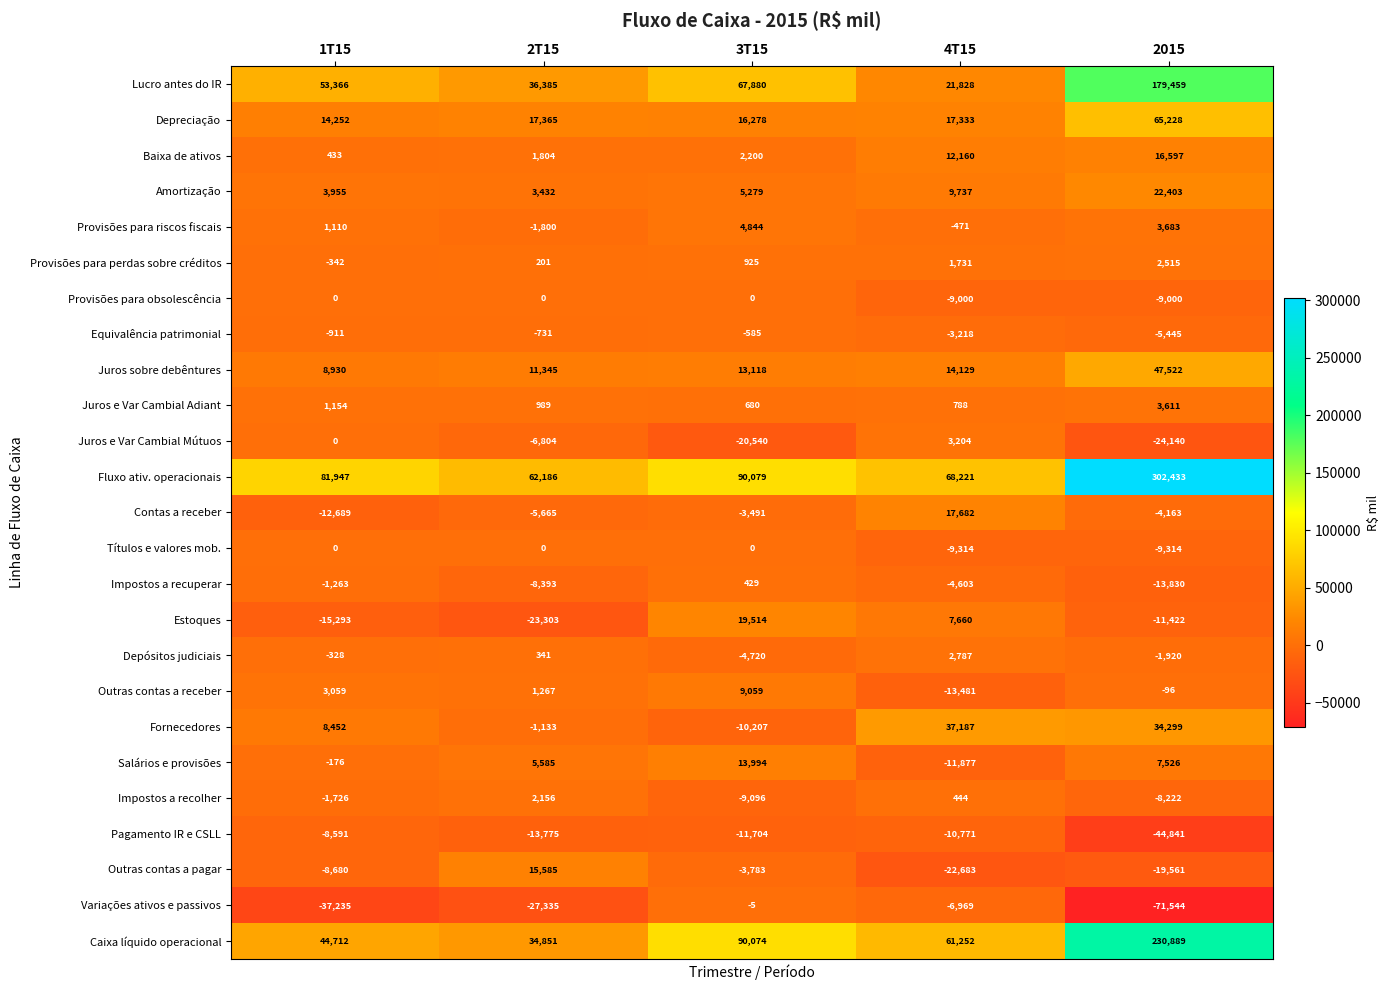

Which series changed the most between 1T15 and 3T15?

Caixa líquido operacional